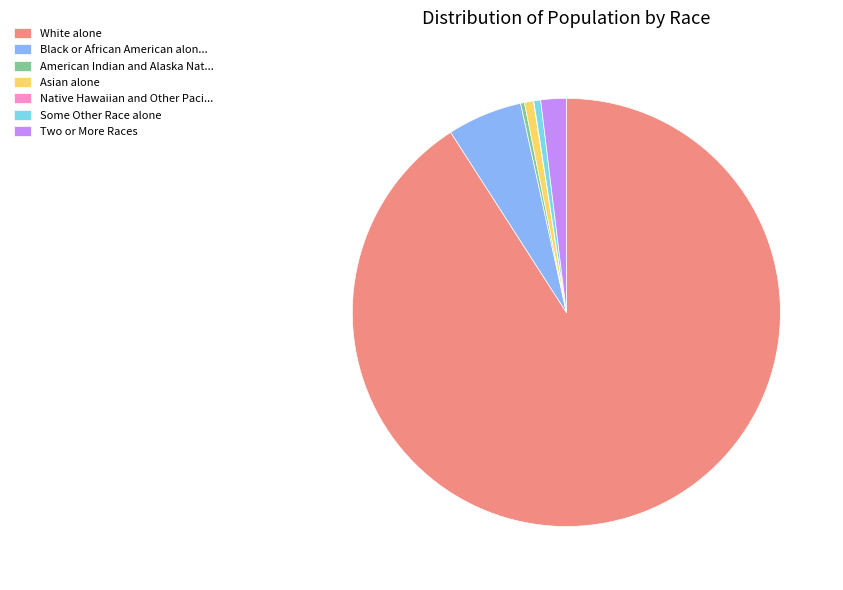

Does any single category account for the majority?

Yes